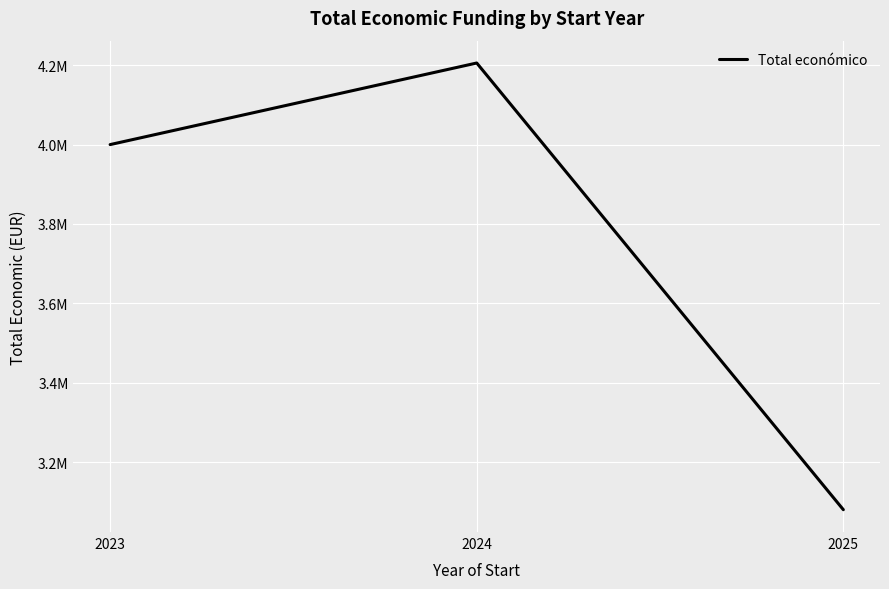

Is this an area chart (filled region under the line)?

No